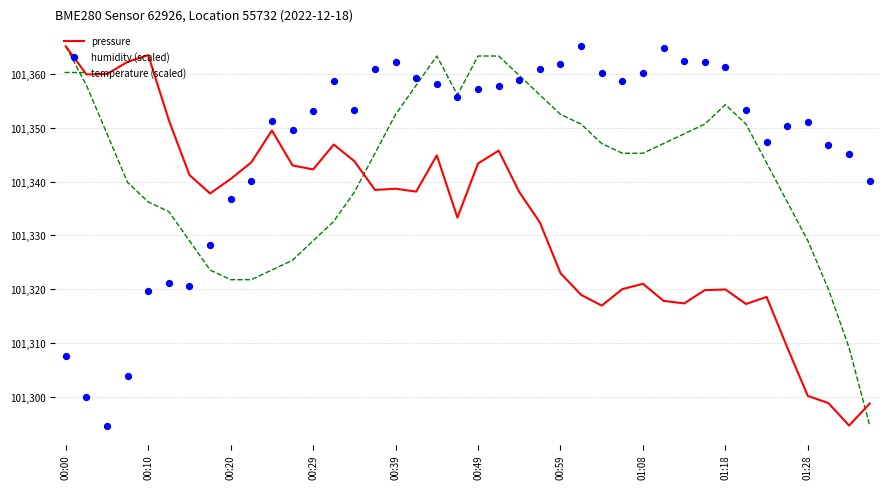

Which series has the largest Y range (max minus min)?

pressure